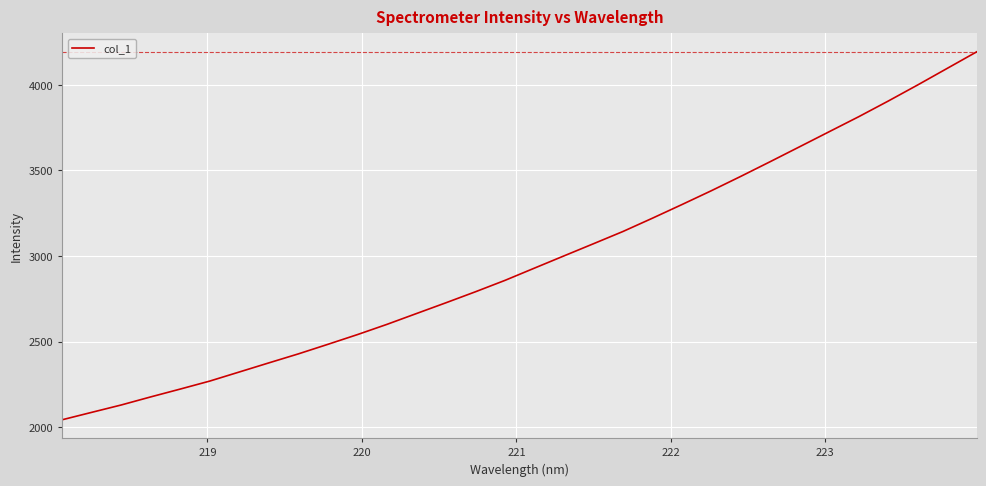

Reading left to right, transcribe all the data shown in this chart.

2042.5	2085.9	2128.9	2176.3	2222.1	2268.8	2321.9	2375.2	2427.8	2483.7	2540.5	2600.3	2663.6	2726.7	2790.9	2857.5	2929.3	3000.7	3071.8	3143.3	3221.1	3300.8	3381.9	3466.0	3552.1	3639.5	3727.2	3814.8	3906.2	4000.3	4097.1	4193.8